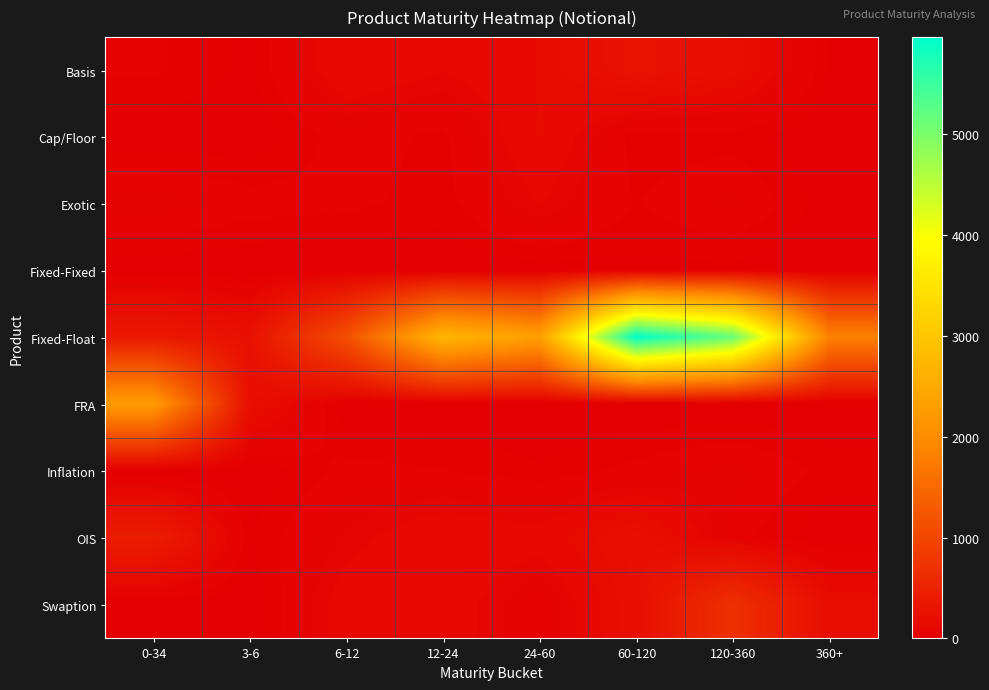

What is the total value across all series at 24-60?

2989